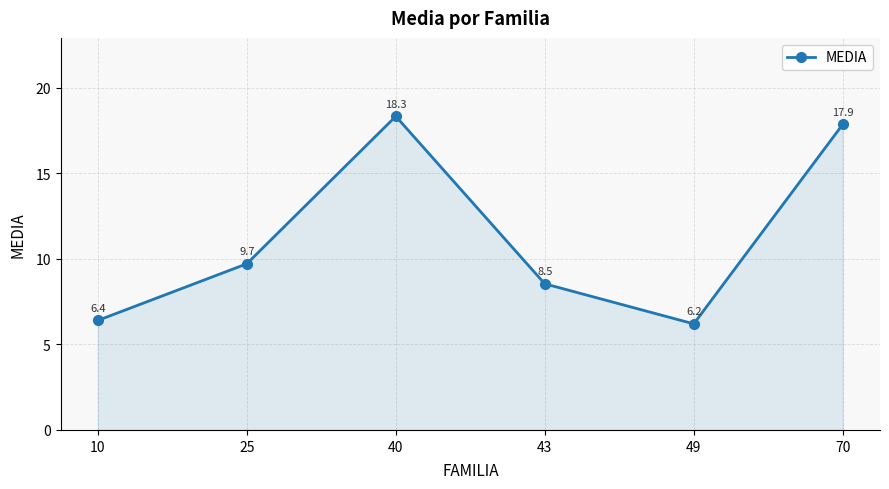

How many interior local valleys (lower than both neighbors) does the data have?

1